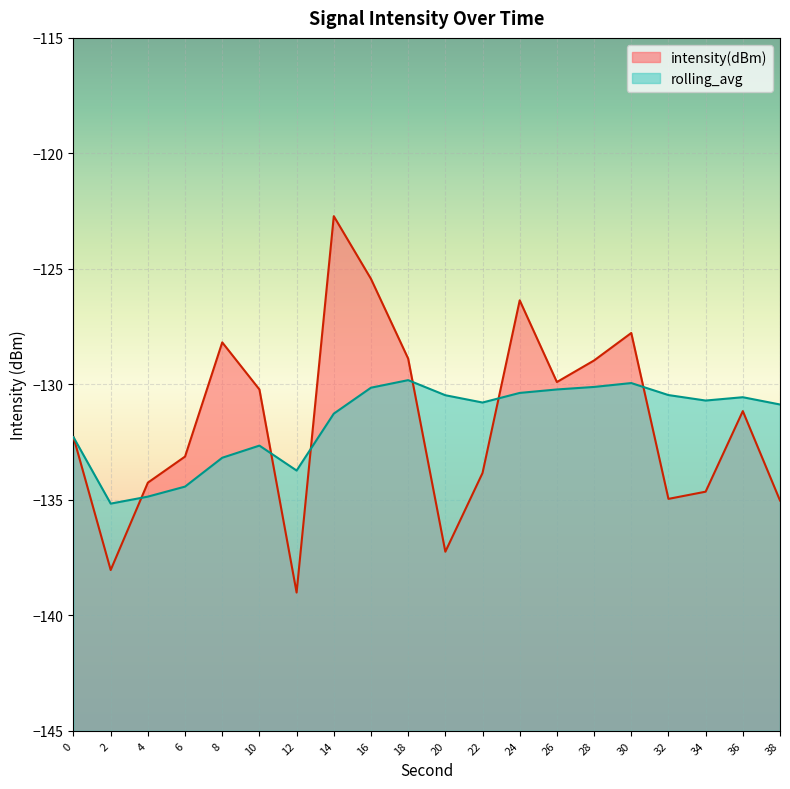

List the series in order of their peak value, lowest first.

rolling_avg, intensity(dBm)